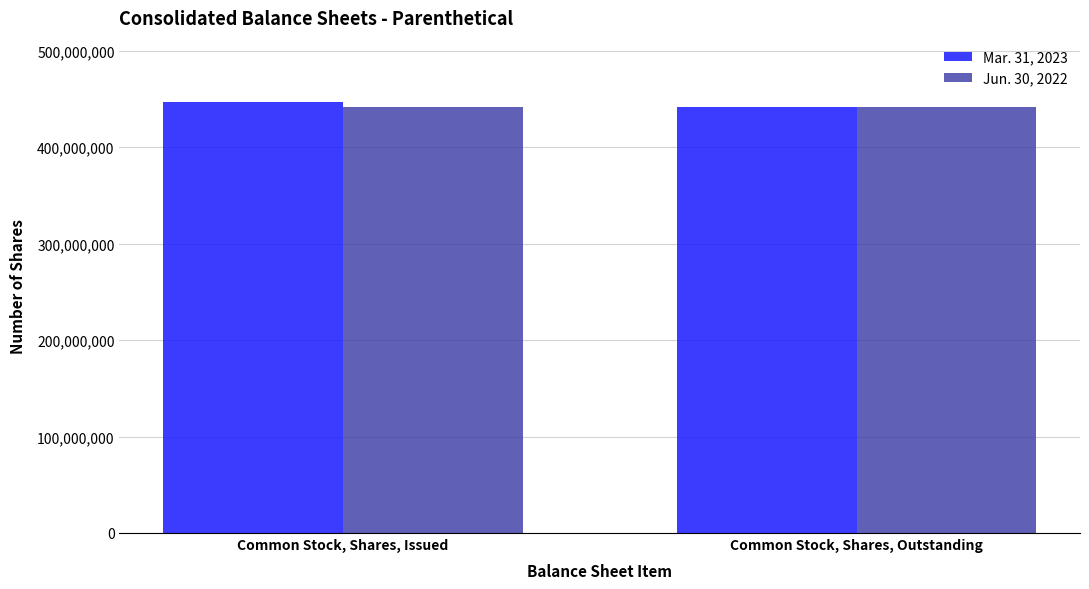

Rank the series by their maximum value, from highest to lowest.

Mar. 31, 2023, Jun. 30, 2022